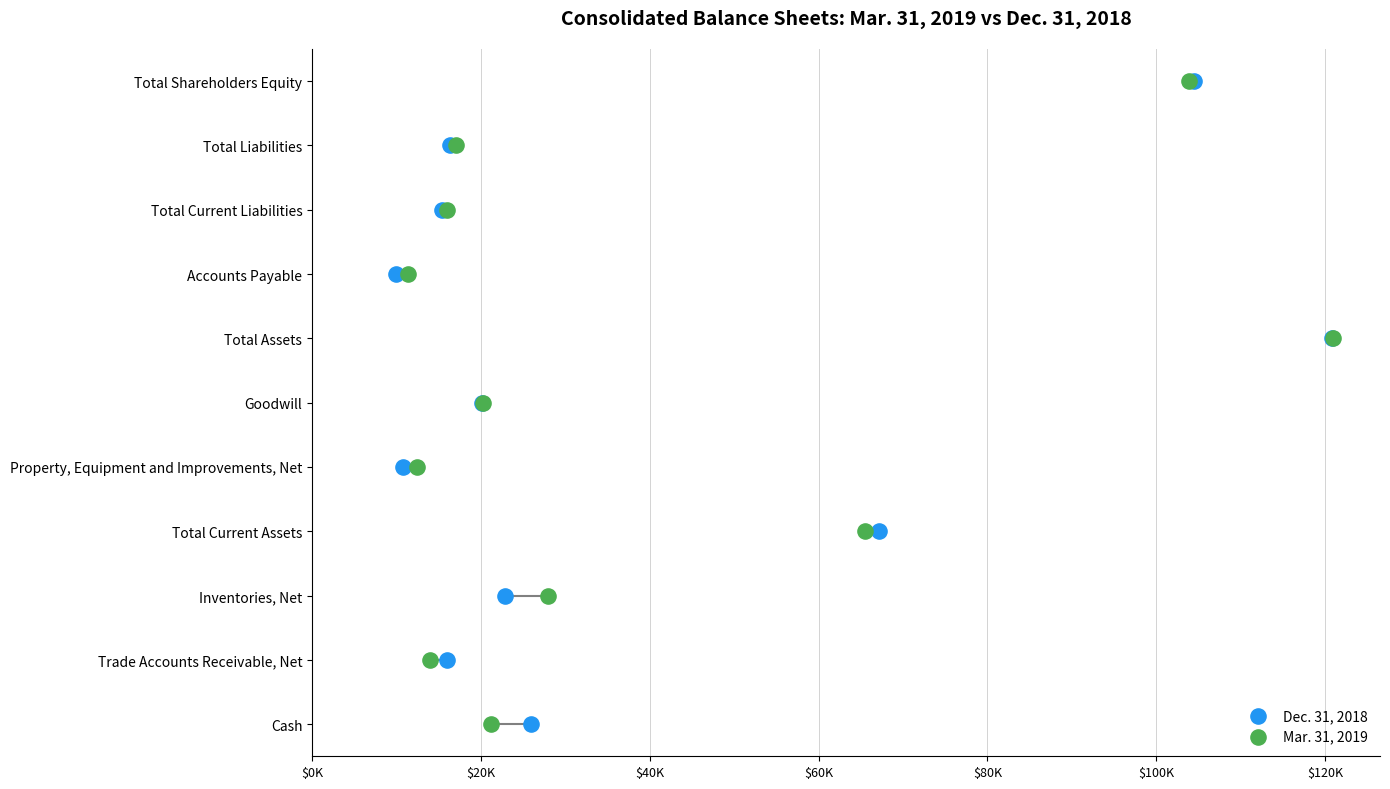

What are all the series names shown in the legend?

Dec. 31, 2018, Mar. 31, 2019